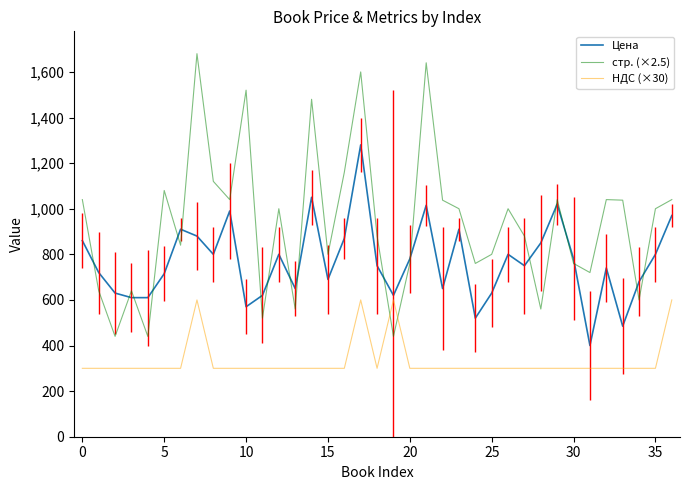

At which label does стр. (×2.5) first exceed 1000?

0